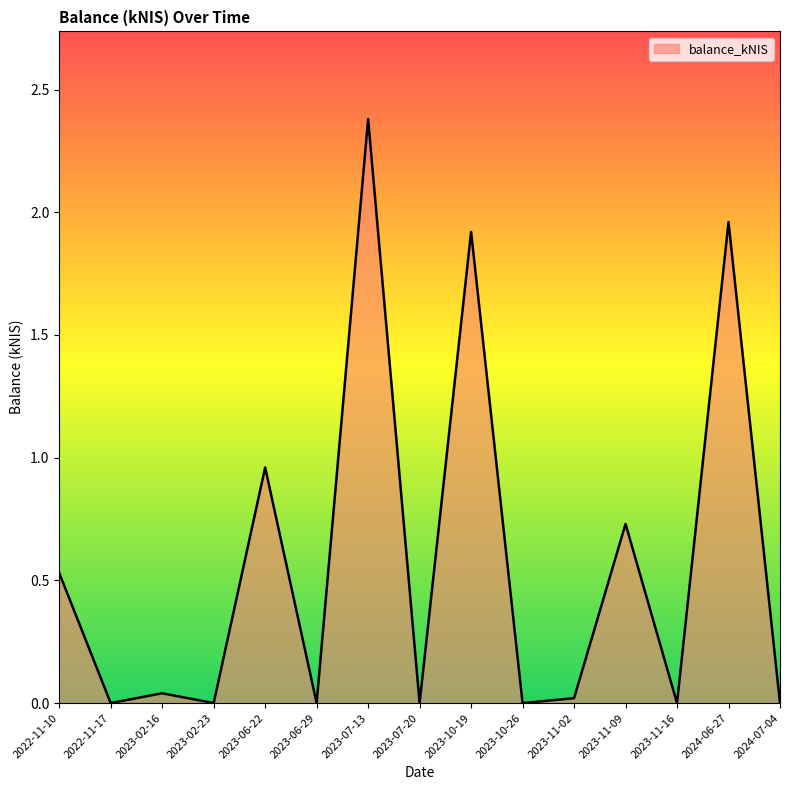

Does the chart have visible grid lines?

No